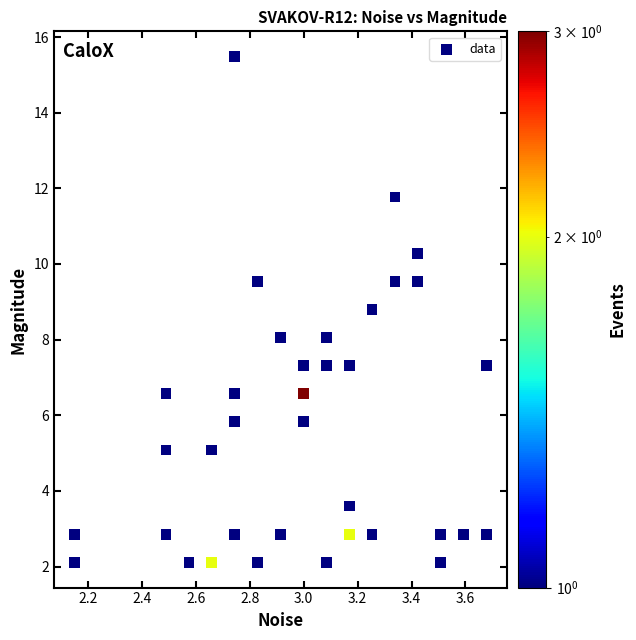

What is the range of Y values (max minus min)?

13.4